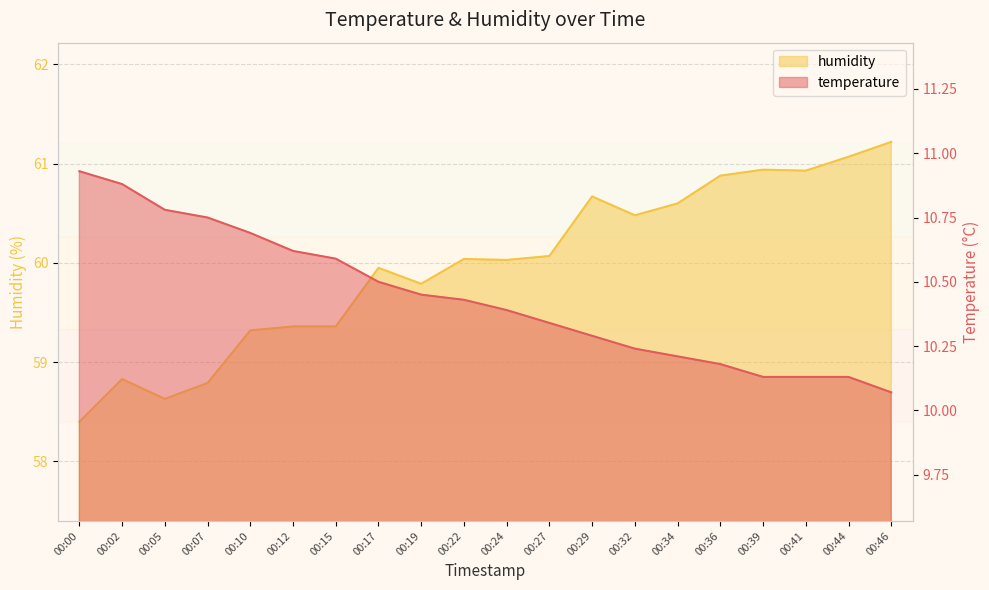

Which category has the highest value across all series?

00:46